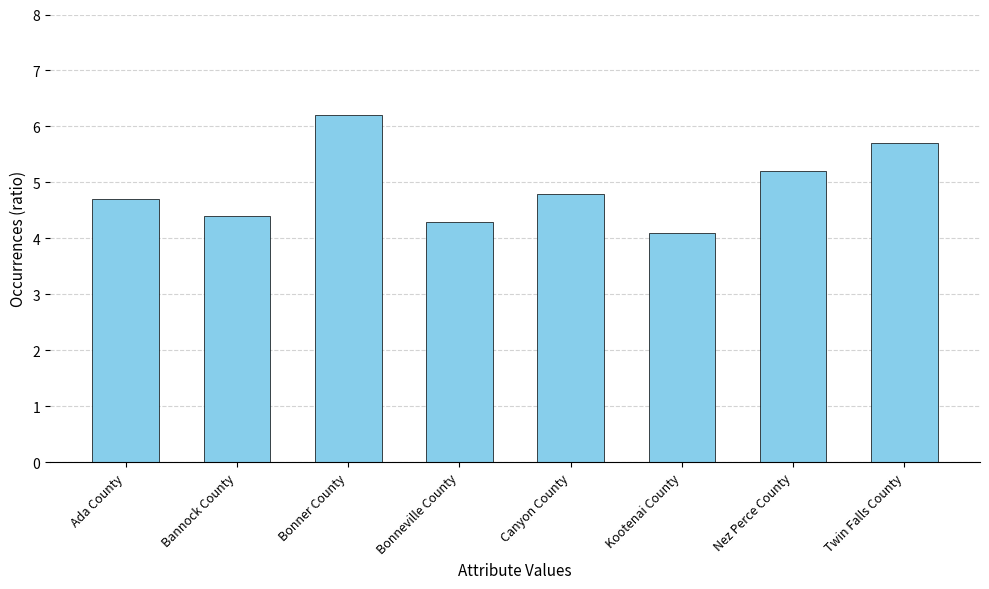

What is the difference between the maximum and minimum values?

2.1